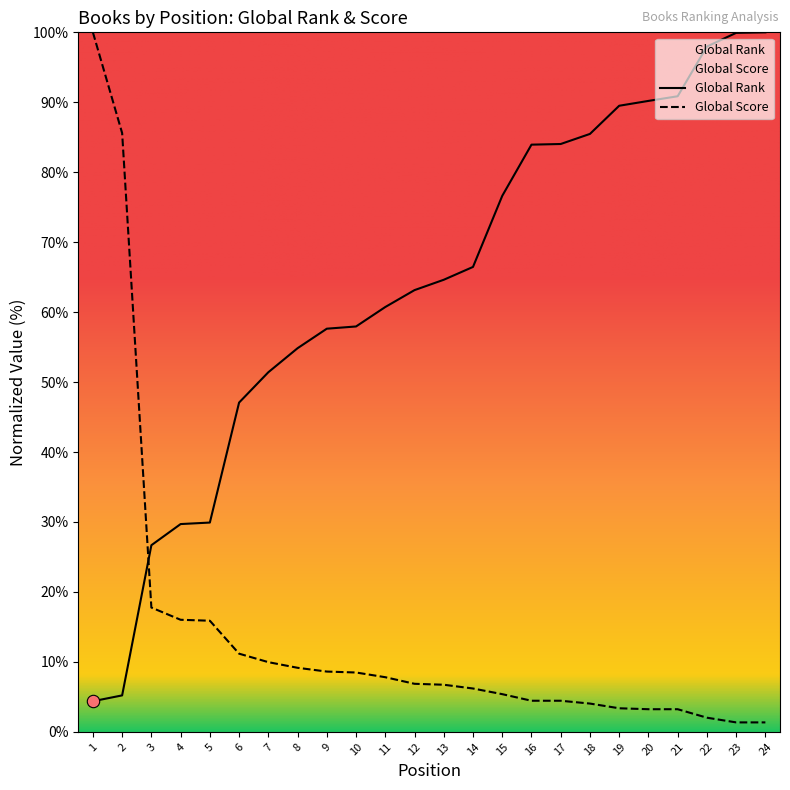

At how many categories does at least one series exceed 51?

20